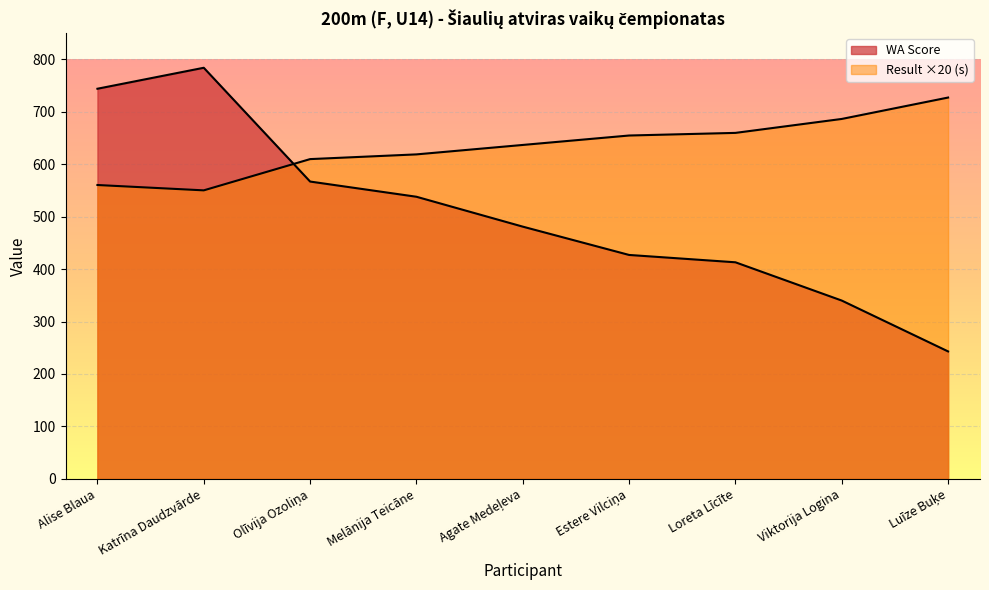

At how many categories does at least one series exceed 561?

9